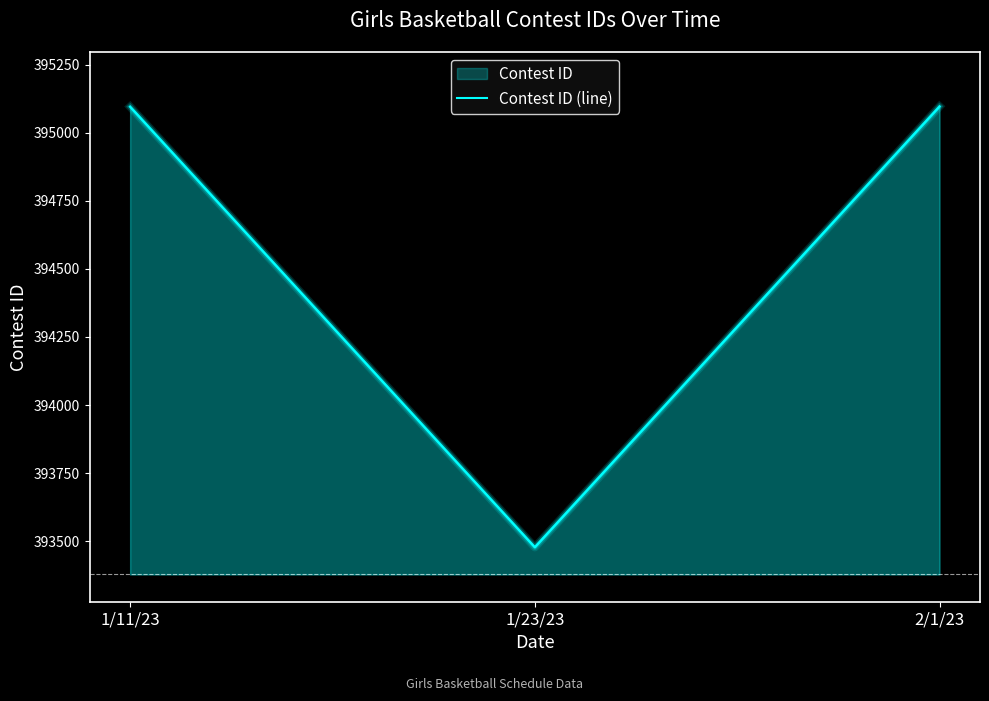

Where does the data first go above 395095?

2/1/23